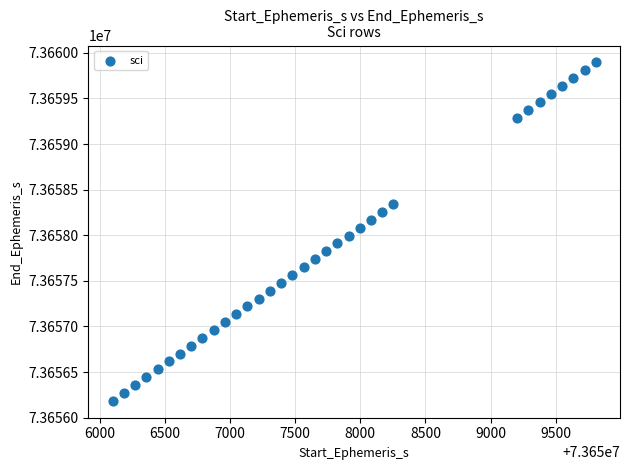

What is the range of Y values (max minus min)?

3709.2